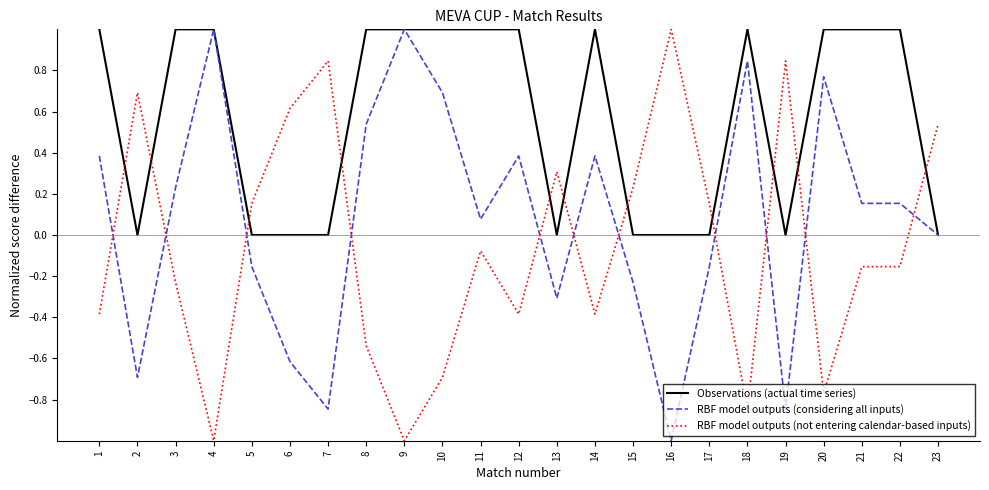

What is the spread (max minus min) of values at 22?

1.2